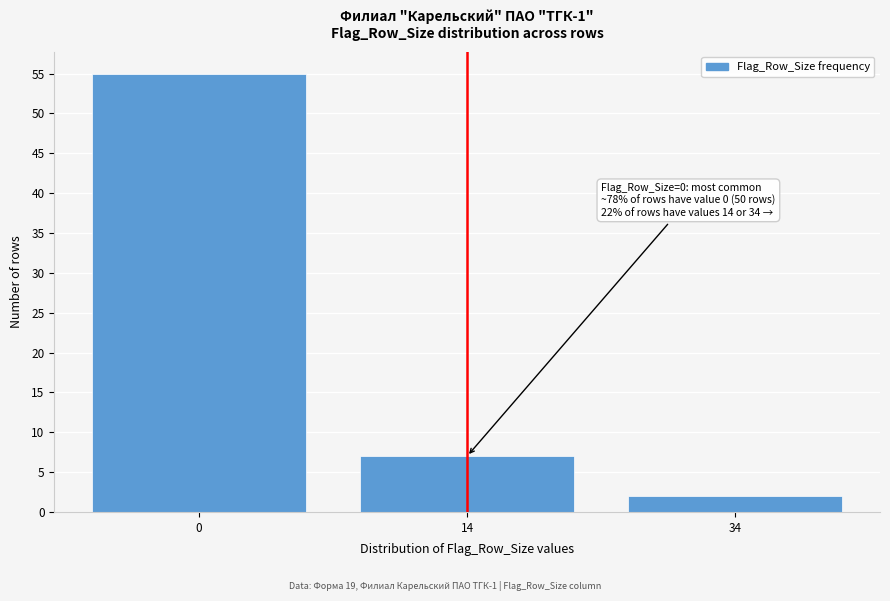

Reading right to left, transcribe all the data shown in this chart.

34=2	14=7	0=55